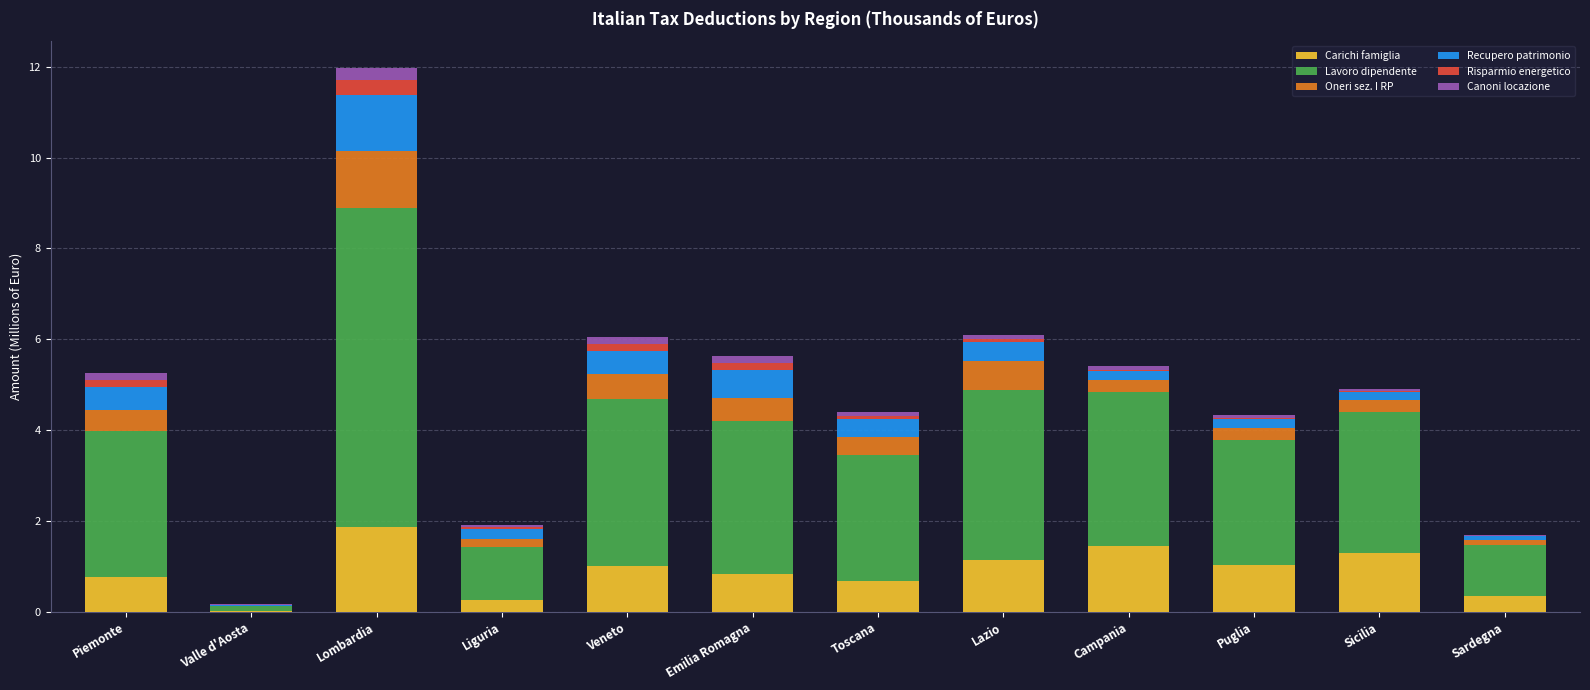

At which category is the sum across all series the highest?

Lombardia